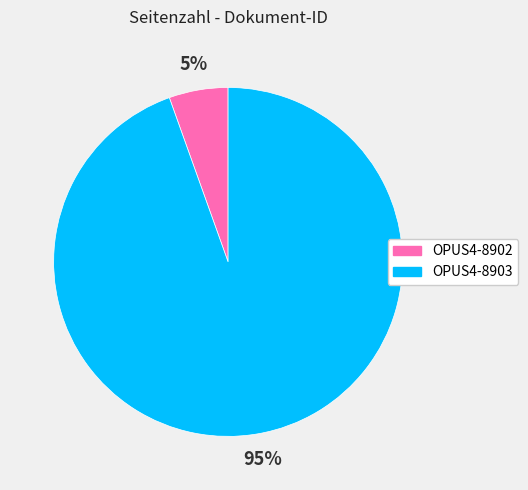

To the nearest percent, what is the combined percentage of OPUS4-8902 and OPUS4-8903?

100%